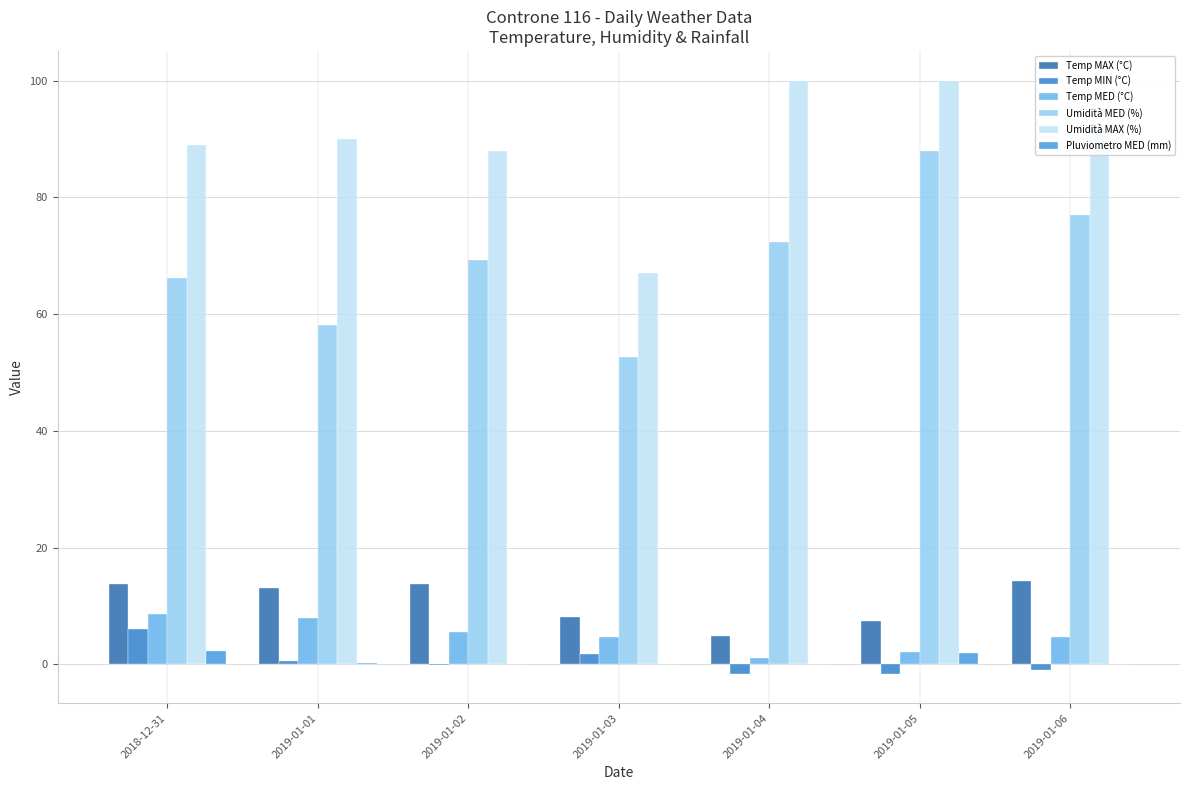

What is the total value across all series at 2019-01-06?

186.8